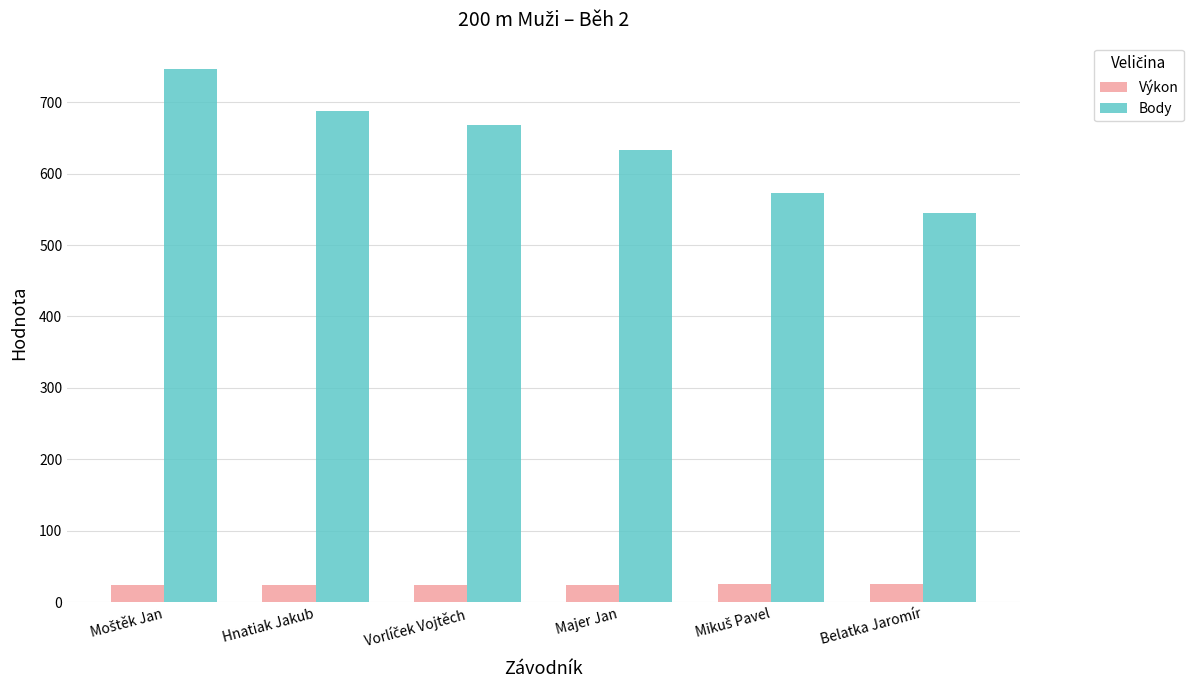

What is the sum of all Body values?

3853.0